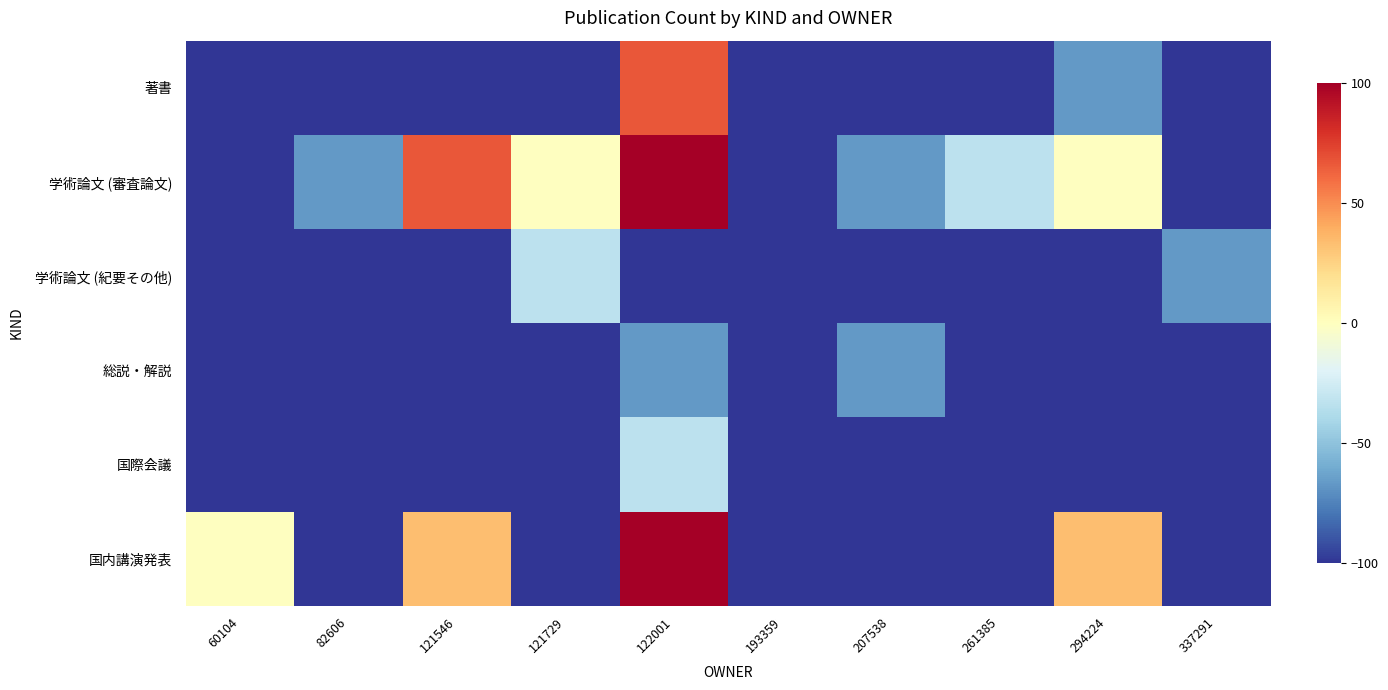

What is the total value across all series at 294224?

-333.3